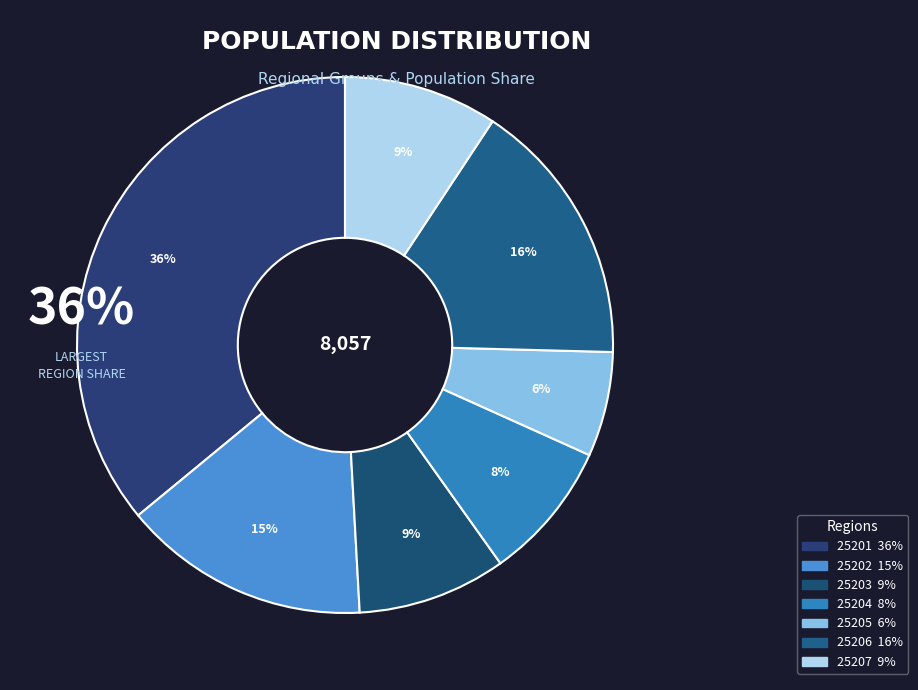

Approximately how many times larger is the value at 25203 compared to 25204?

1.1